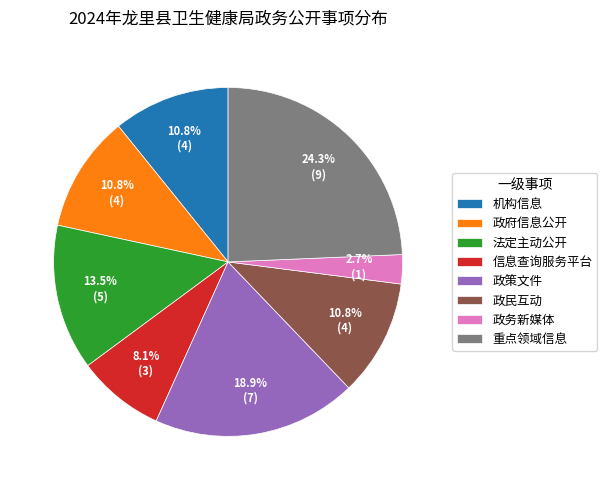

Which slice is the largest?

重点领域信息